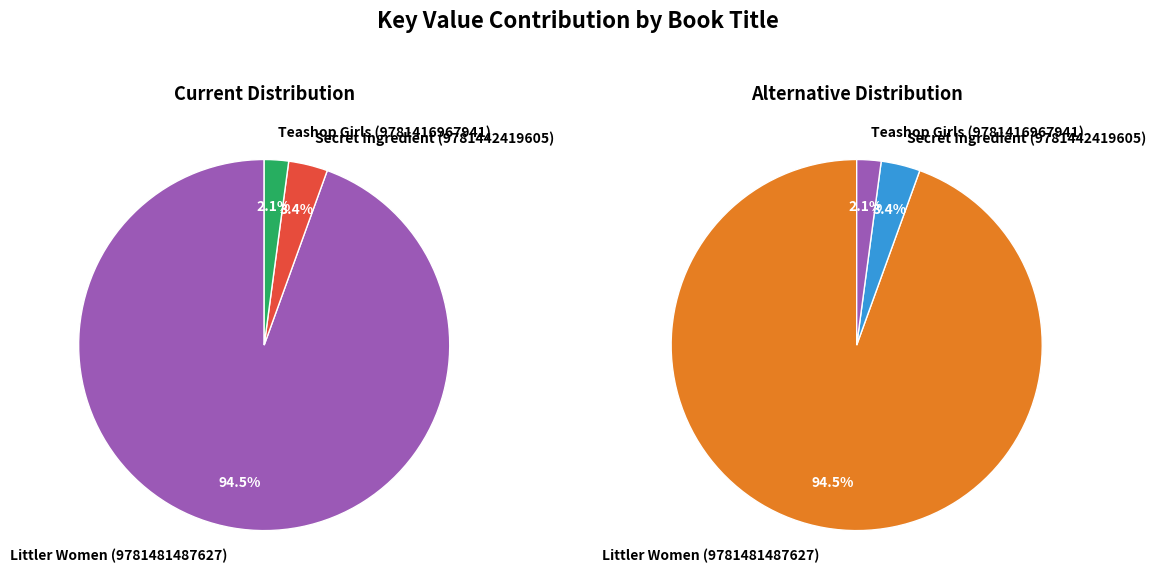

Is it true that Secret Ingredient (9781442419605) is 13% of the pie?

False